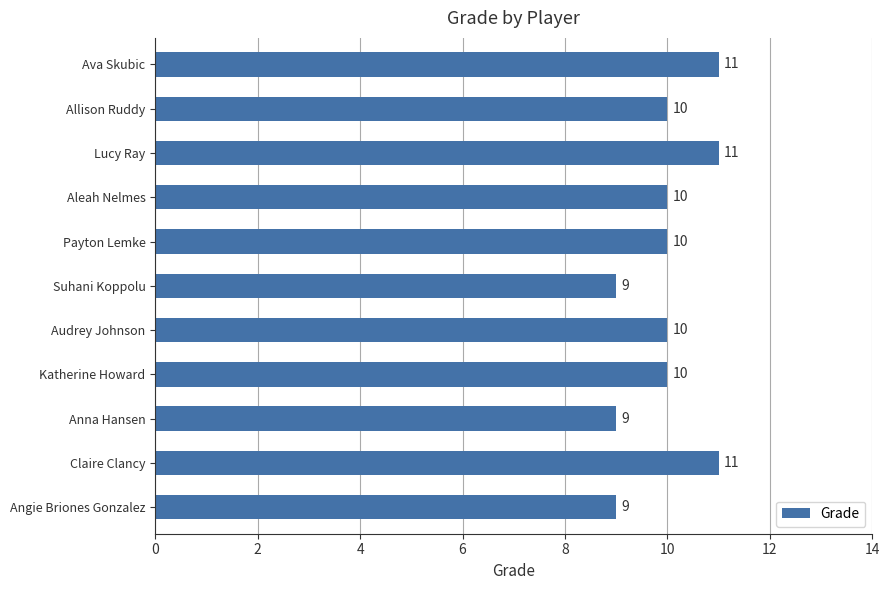

How many data points are less than 10?

3